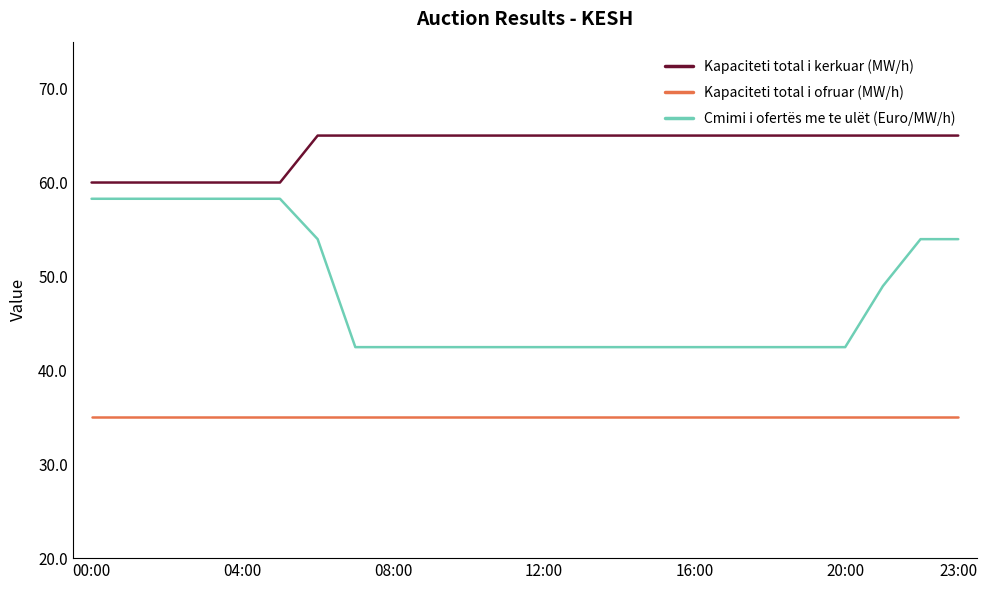

Which series has the largest total across all categories?

Kapaciteti total i kerkuar (MW/h)